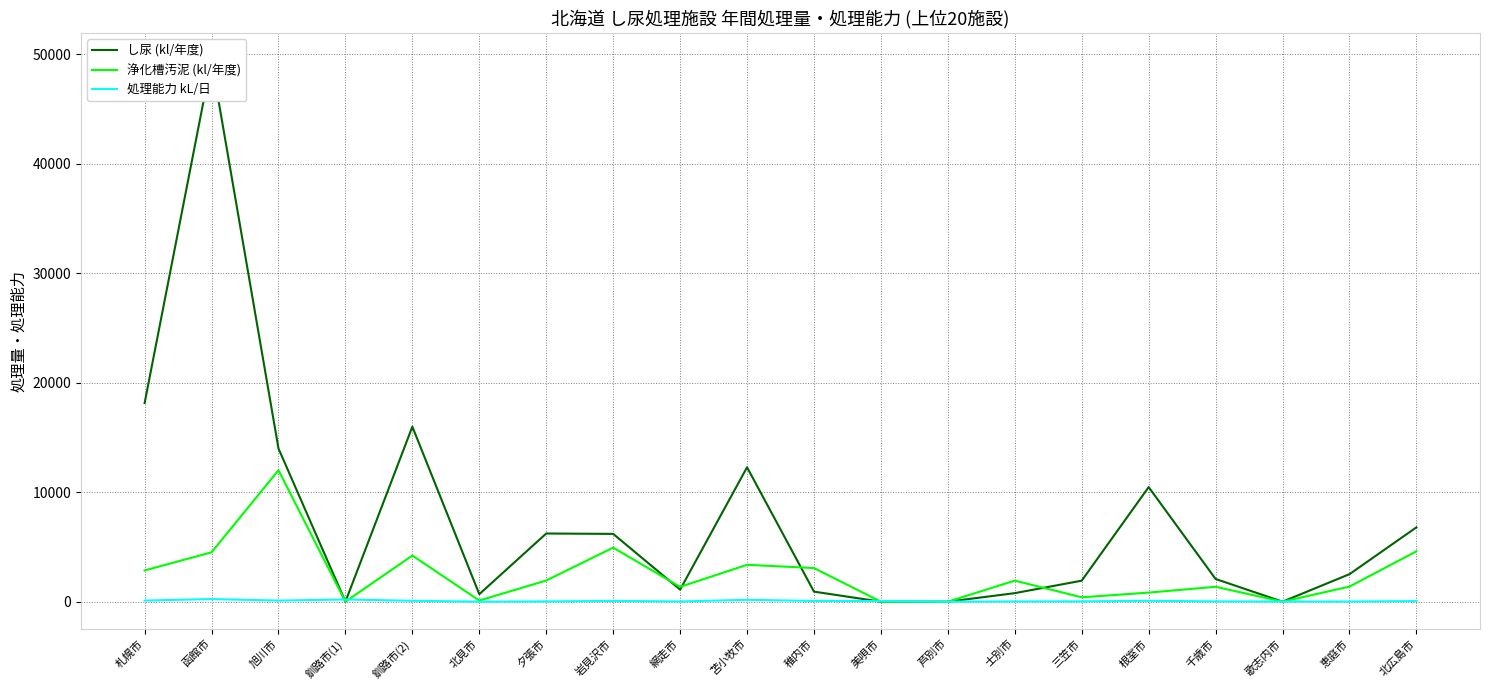

What is the sum of the 浄化槽汚泥 (kl/年度) values at 網走市 and 恵庭市?

2732.0